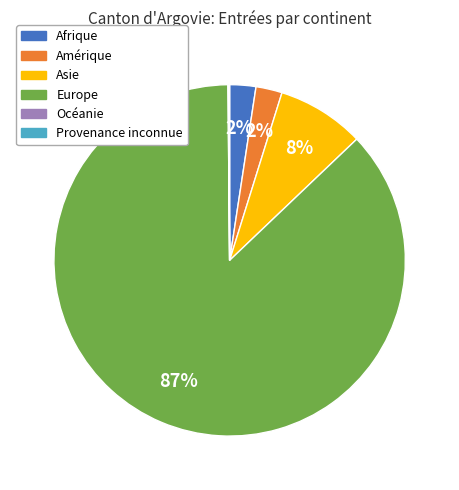

To the nearest percent, what percentage of the pie is Amérique?

2%